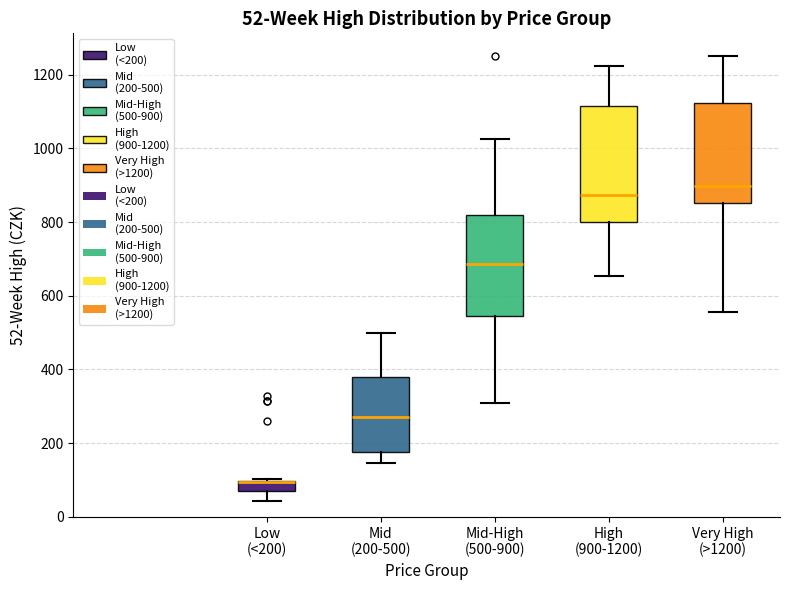

Which box is the tallest, from its lower edge to its upper edge?

High (900-1200)